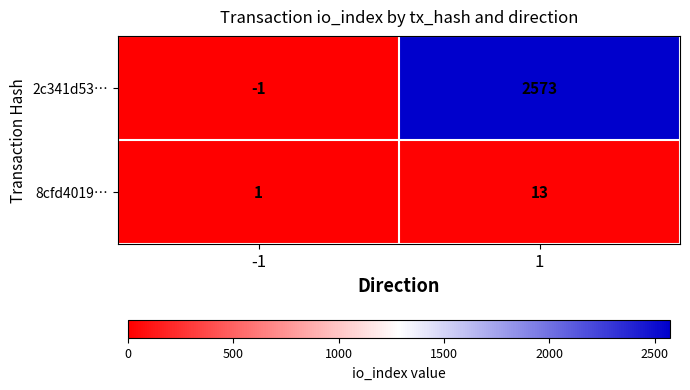

Which series has the largest range (max minus min)?

2c341d53…